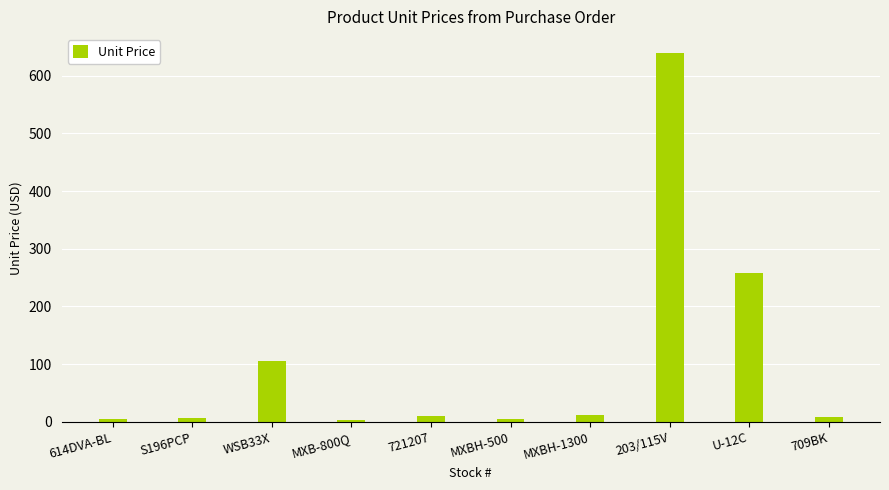

What is the difference between the maximum and minimum values?

636.6